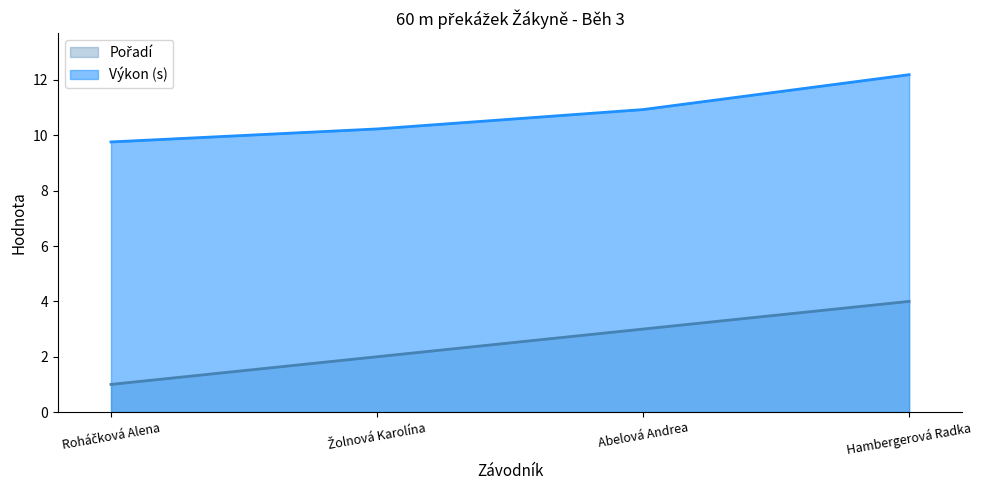

What is the label of the 1st point from the right?

Hambergerová Radka